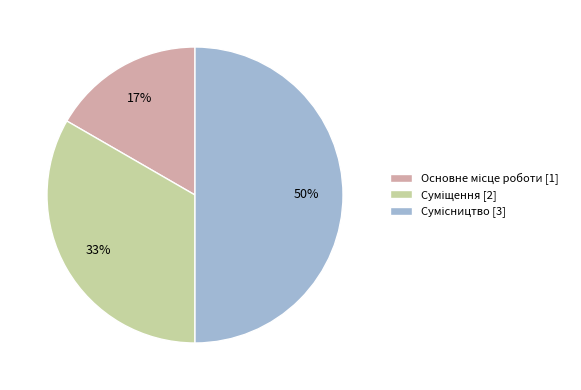

To the nearest percent, what is the difference between the largest and smallest slice percentages?

33%